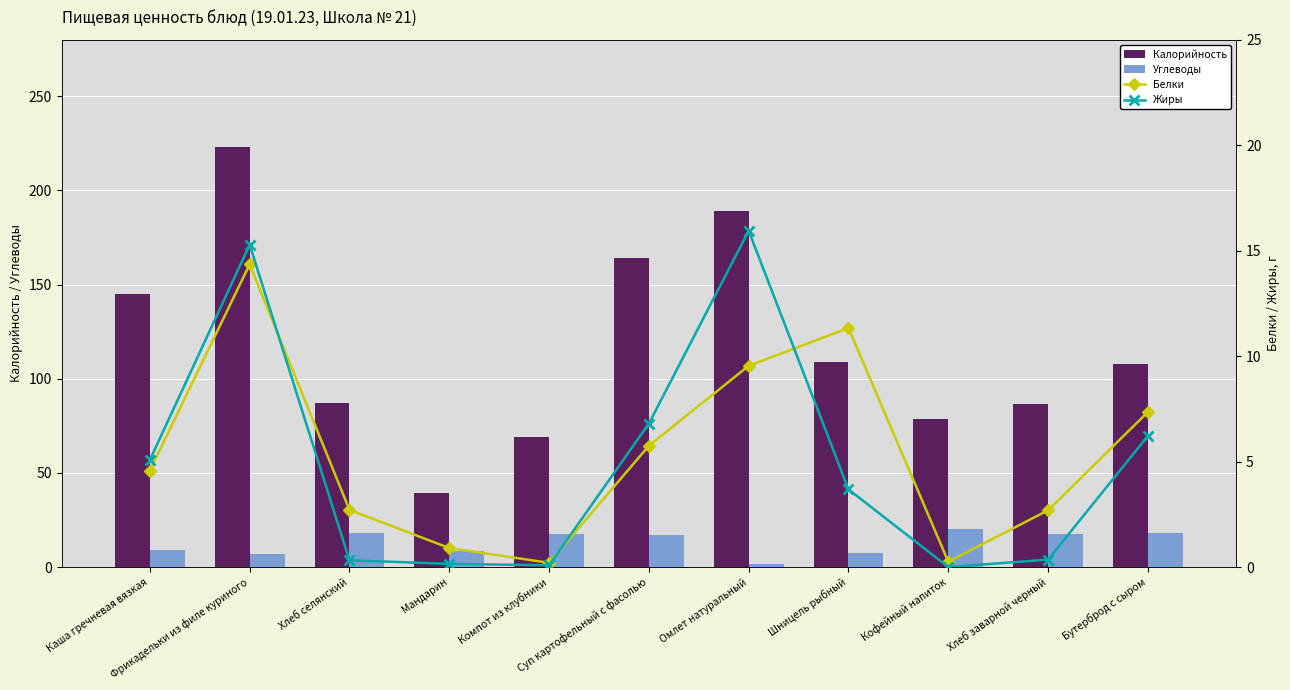

What is the maximum value shown in the chart?

223.0